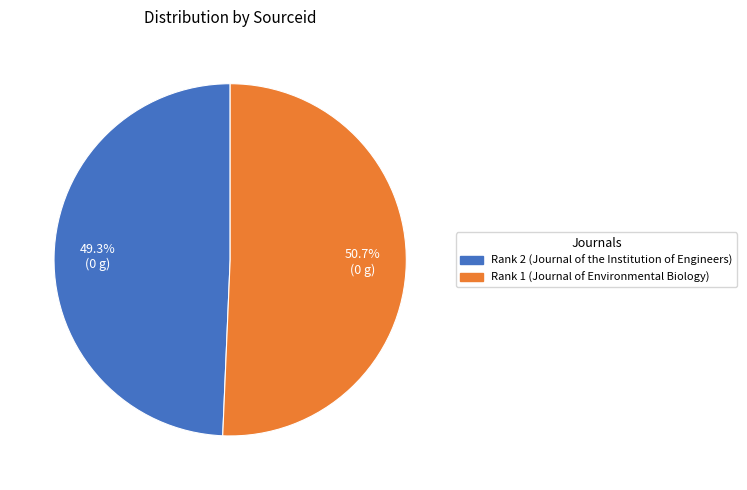

Is Rank 1 (Journal of Environmental Biology) the majority of the pie?

Yes